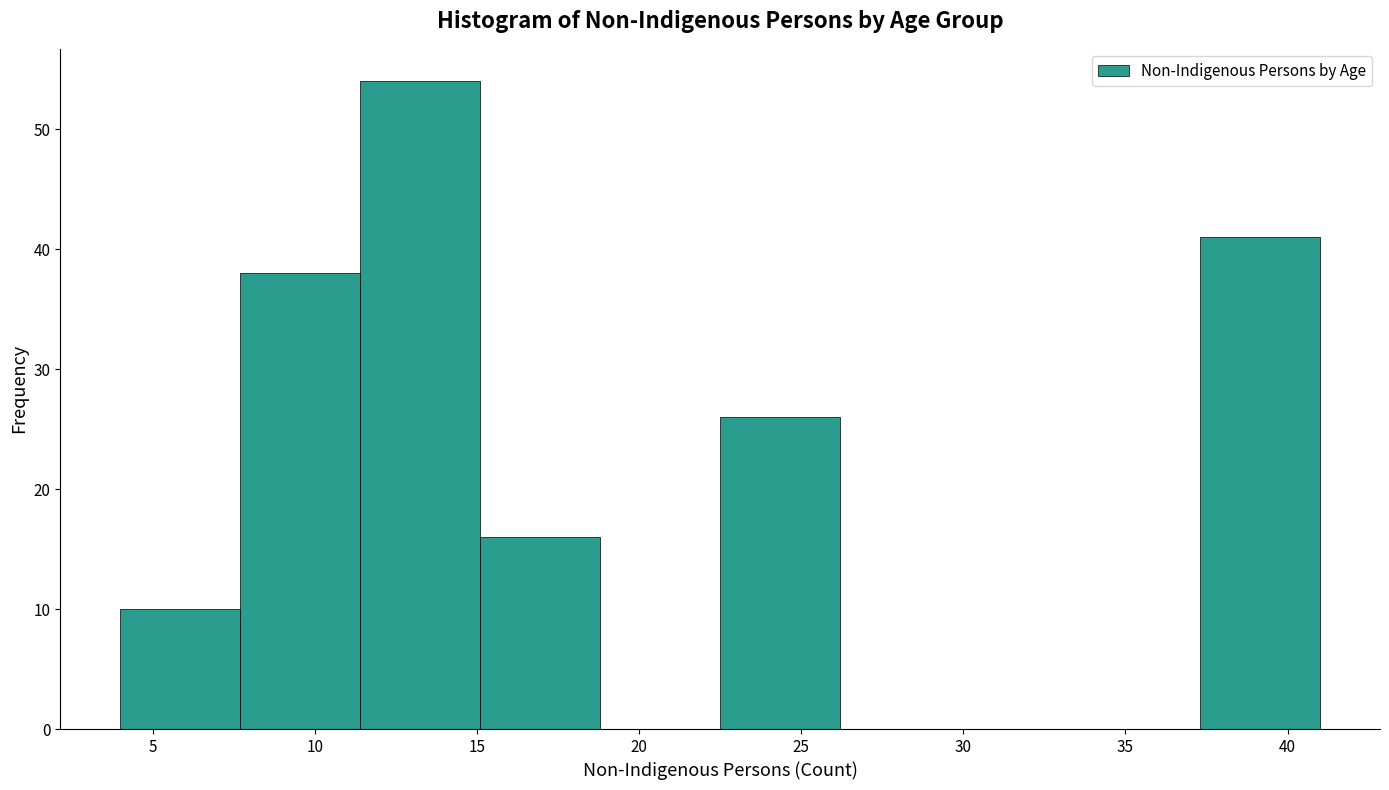

What is the height of the bar covering 11.4 to 15.1 on the x-axis? Neither the bar edges nor the heights are printed on the chart, so give them approximately, as read against the axes.

54